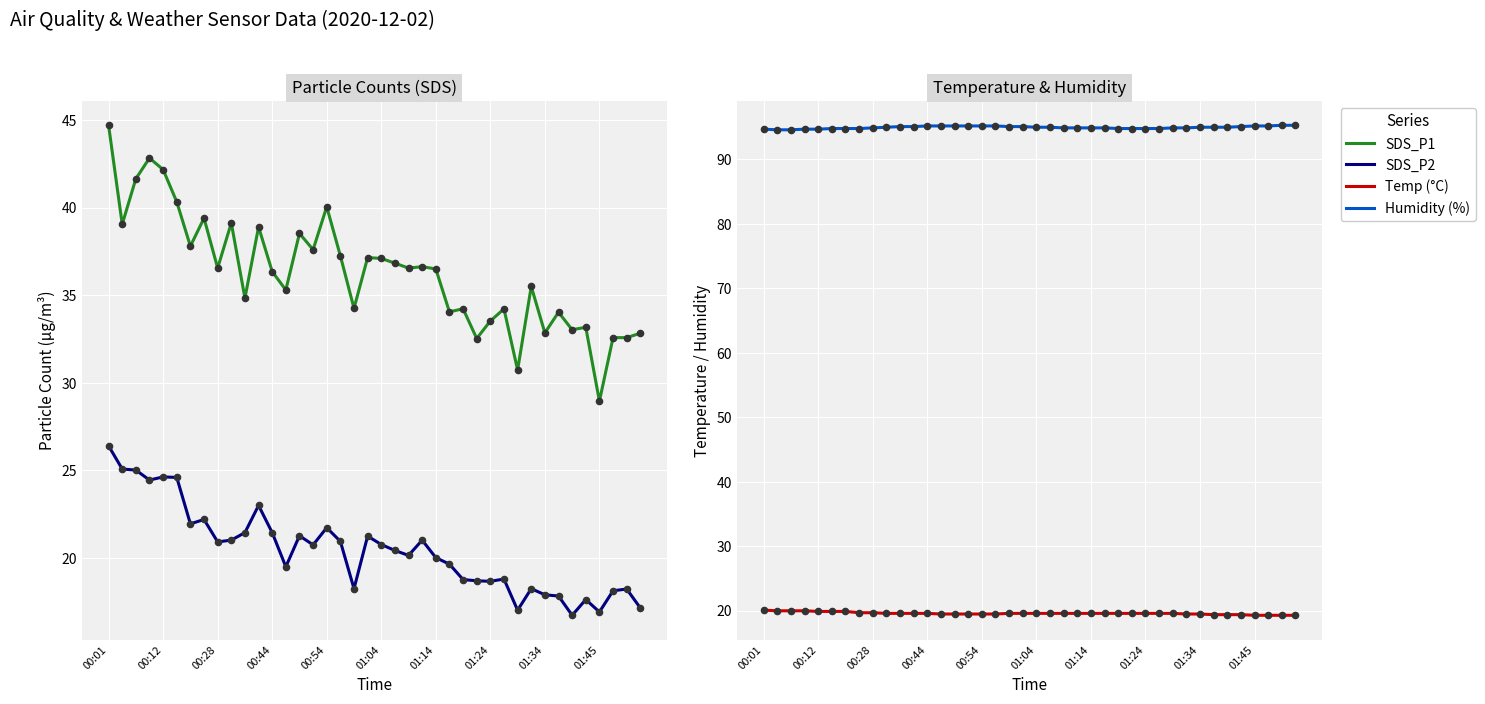

Which series has the largest total across all categories?

Humidity (%)